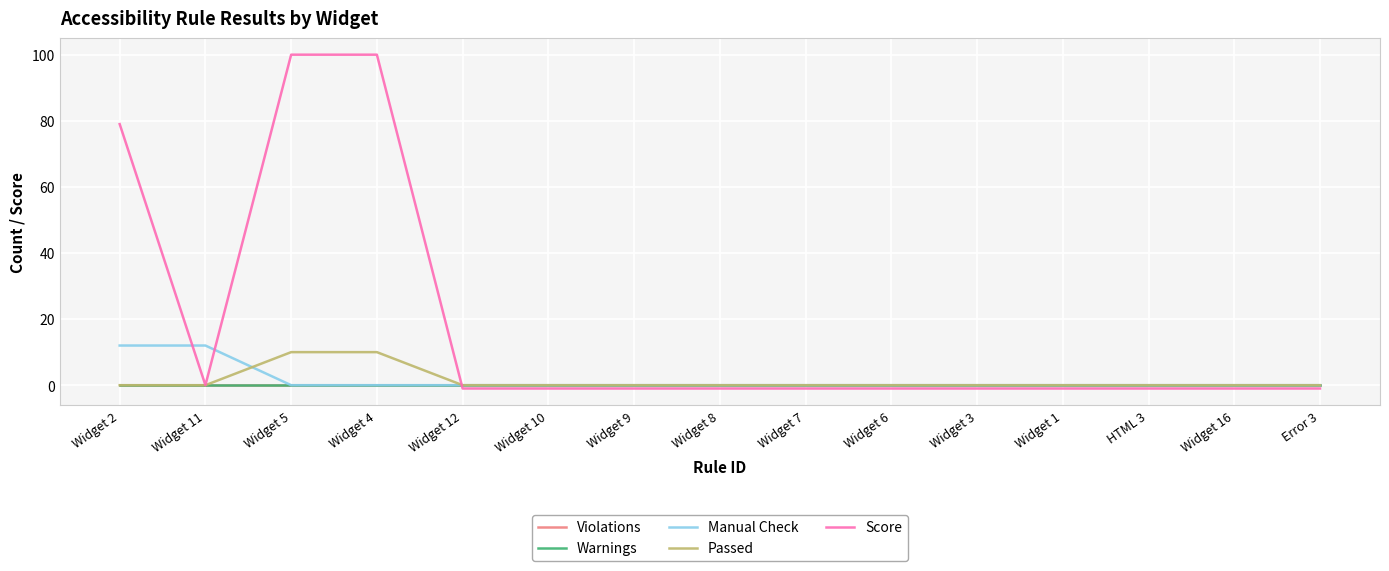

Reading left to right, list all the values displayed in this chart.

Violations: 0	0	0	0	0	0	0	0	0	0	0	0	0	0	0
Warnings: 0	0	0	0	0	0	0	0	0	0	0	0	0	0	0
Manual Check: 12	12	0	0	0	0	0	0	0	0	0	0	0	0	0
Passed: 0	0	10	10	0	0	0	0	0	0	0	0	0	0	0
Score: 79	0	100	100	-1	-1	-1	-1	-1	-1	-1	-1	-1	-1	-1